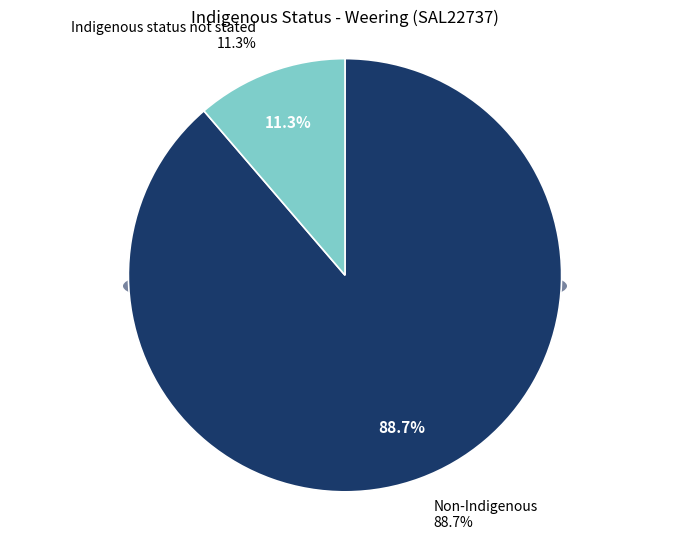

Which slice is the largest?

Non-Indigenous